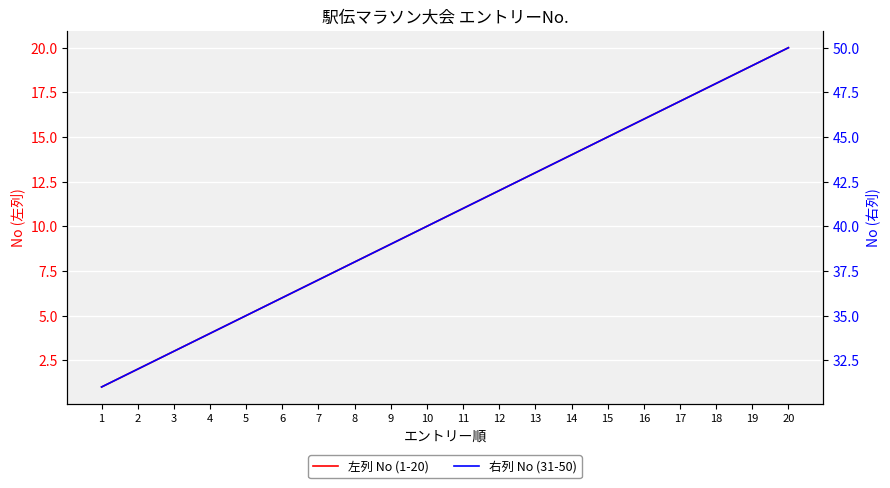

What is the sum of all 右列 No (31-50) values?

810